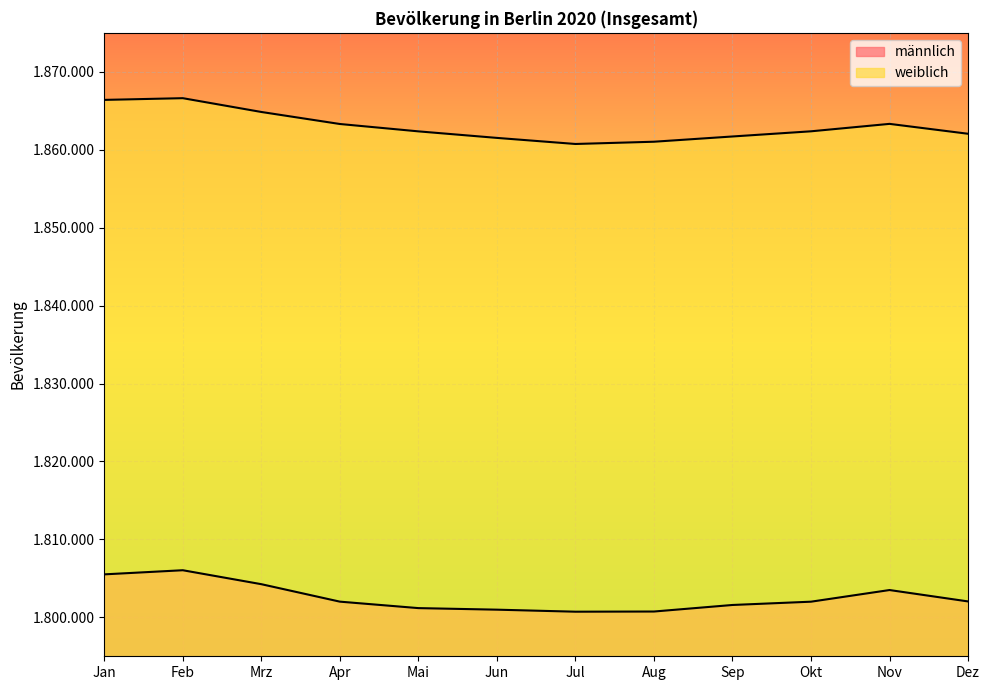

What are all the series names shown in the legend?

männlich, weiblich